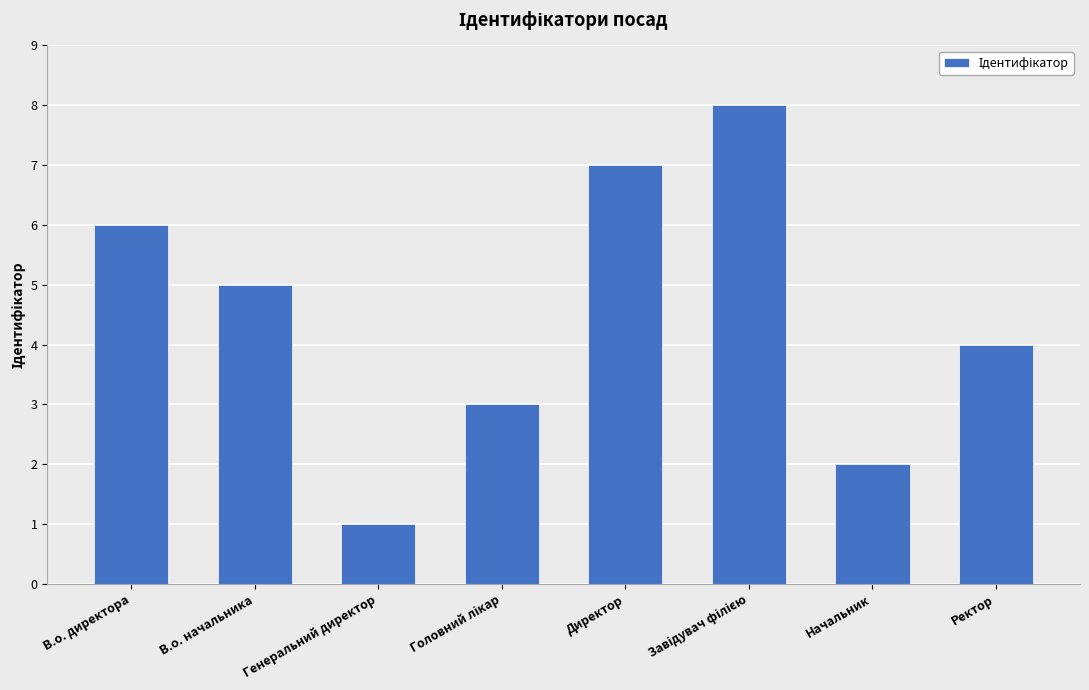

What is the greatest value displayed?

8